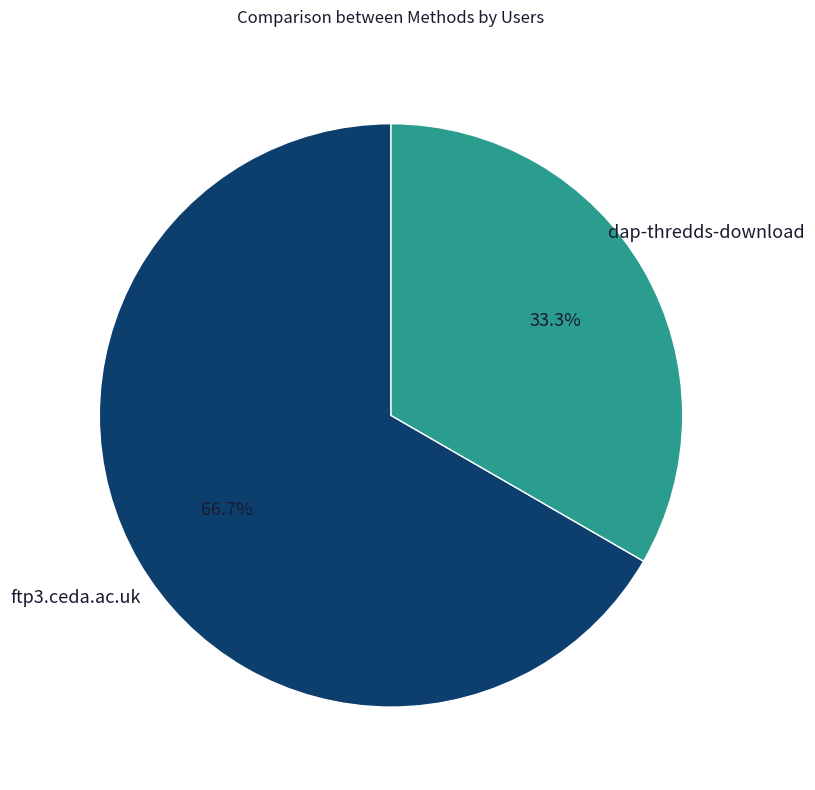

Is there a majority slice in this chart?

Yes